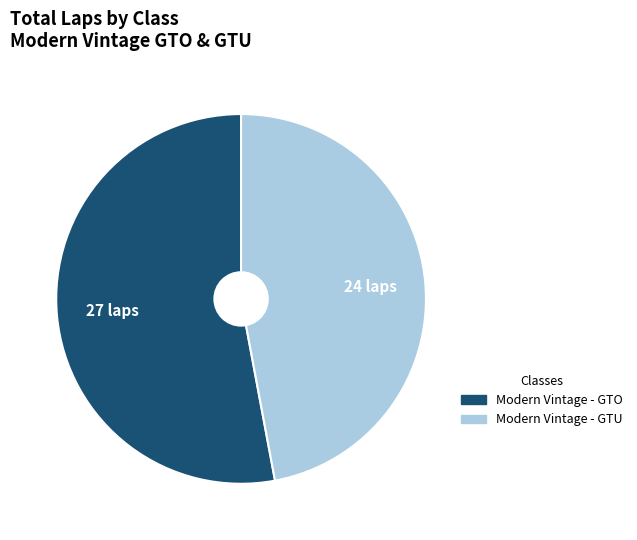

True or false: Modern Vintage - GTU accounts for 34% of the total.

False